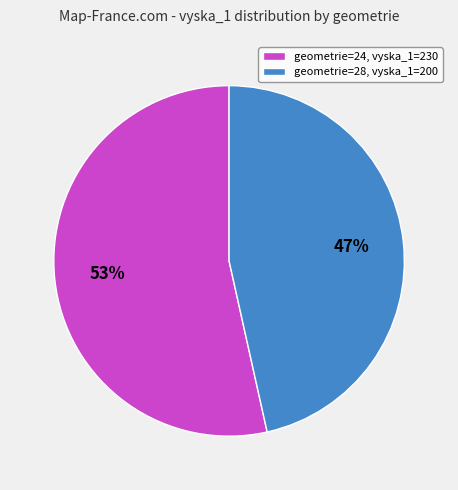

Which slice represents more than half of the pie?

geometrie=24, vyska_1=230